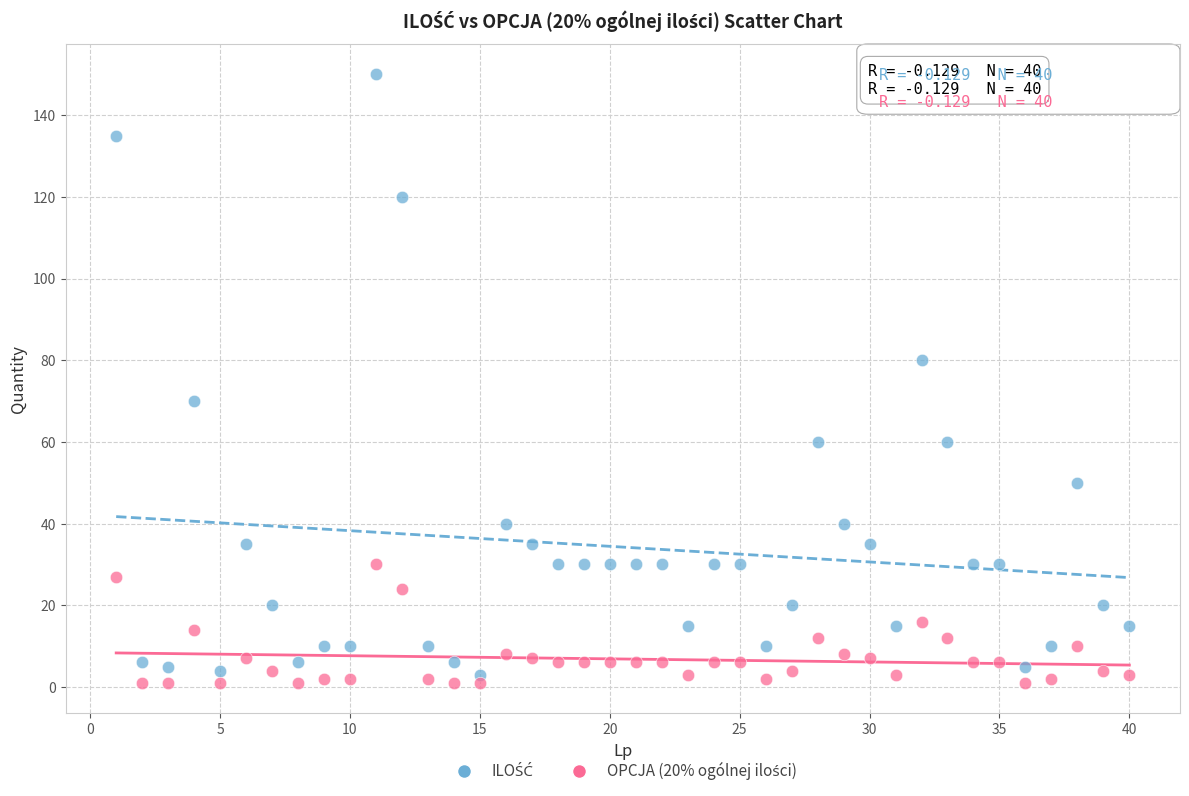

Across all data points, what is the range of Y values (max minus min)?

149